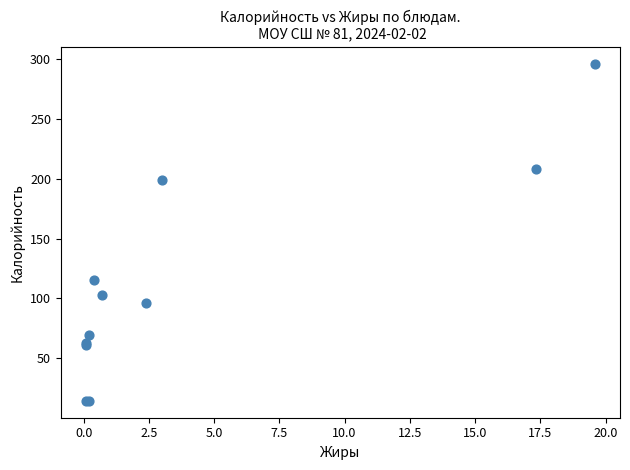

What Y value in the scatter plot is closest to 155?

115.4